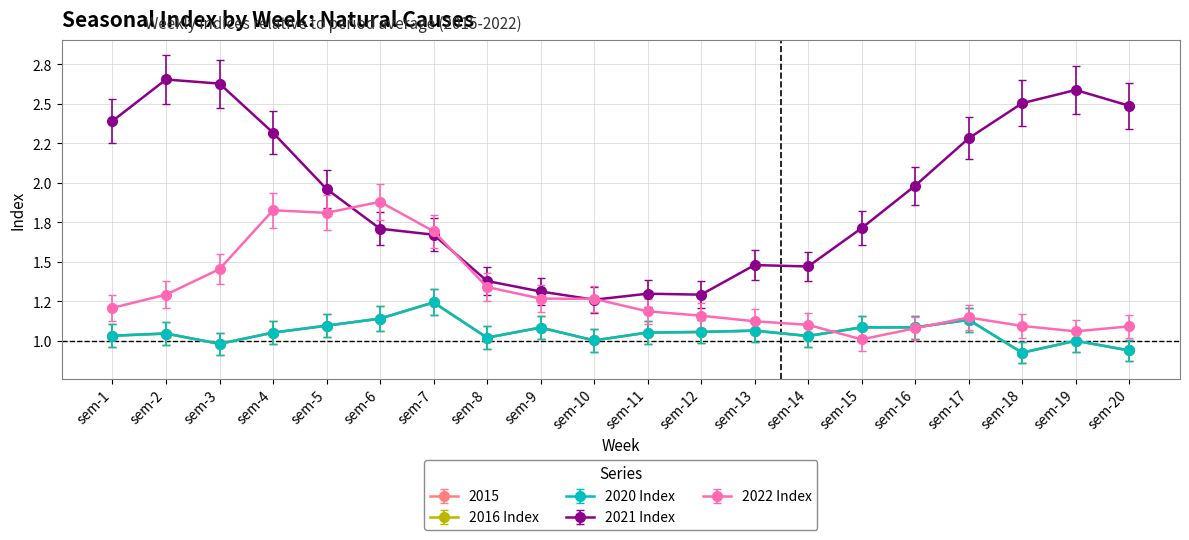

Does the chart display data point markers on the line(s)?

Yes